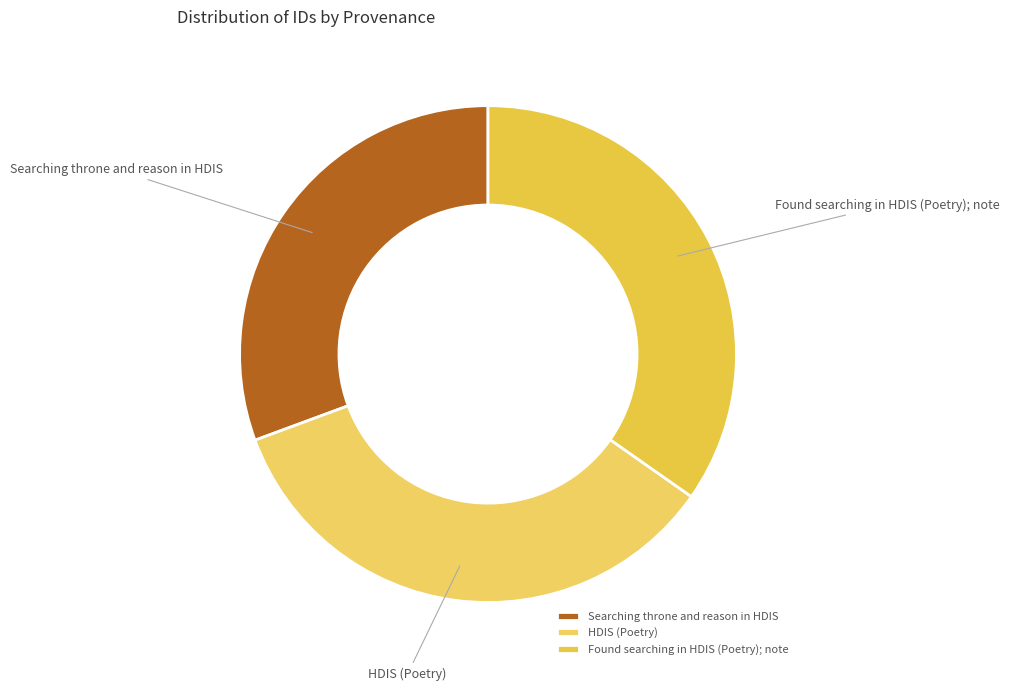

Count the number of slices in the pie.

3